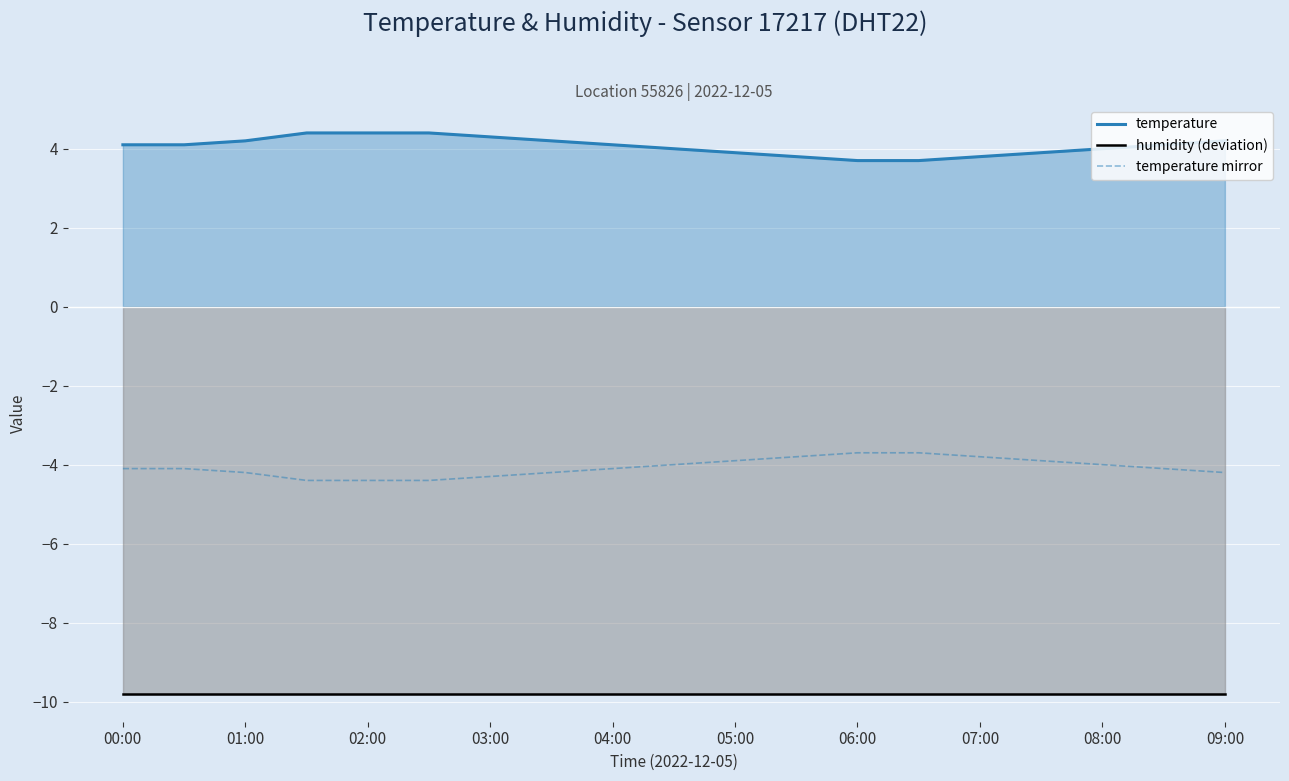

What is the difference between the temperature values at 06:00 and 05:00?

0.2